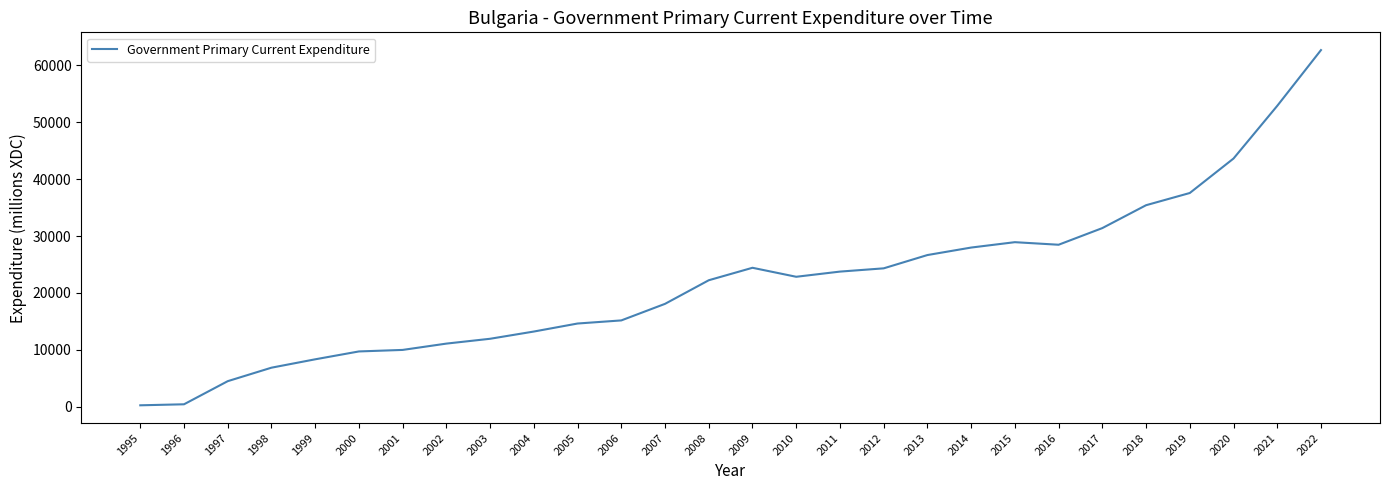

What is the maximum value shown in the chart?

62668.8